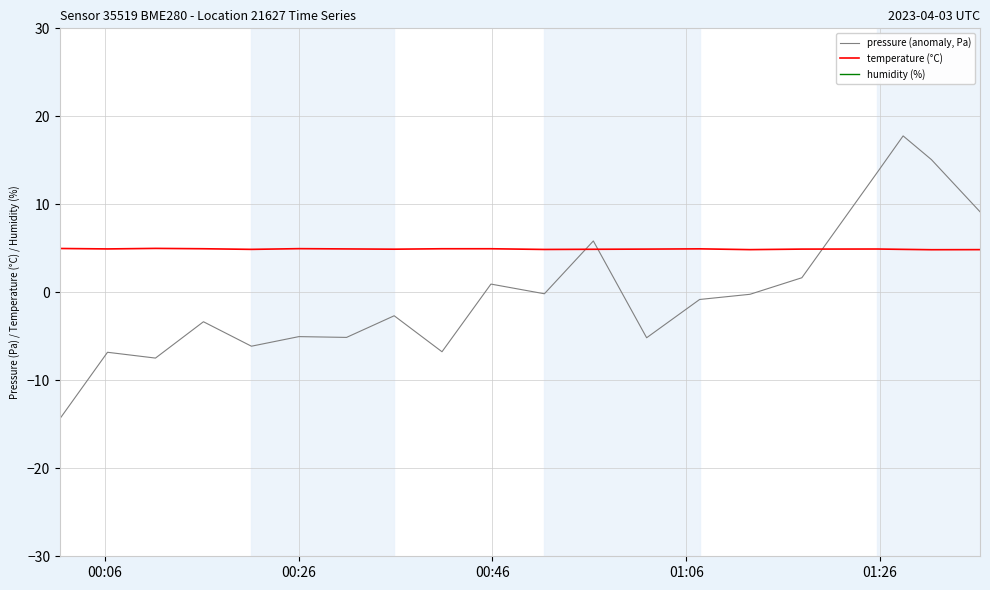

What are all the series names shown in the legend?

pressure (anomaly, Pa), temperature (°C), humidity (%)